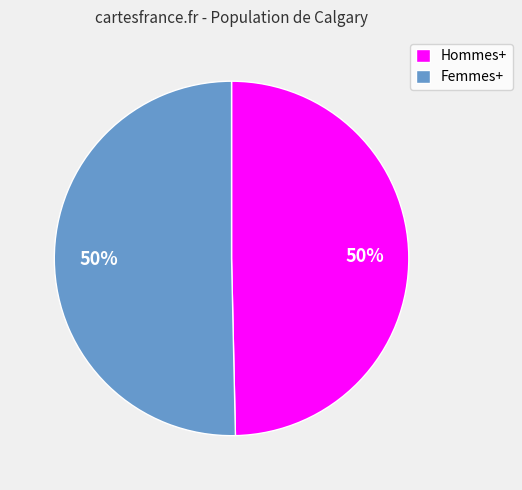

Approximately how many times larger is the value at Hommes+ compared to Femmes+?

1.0